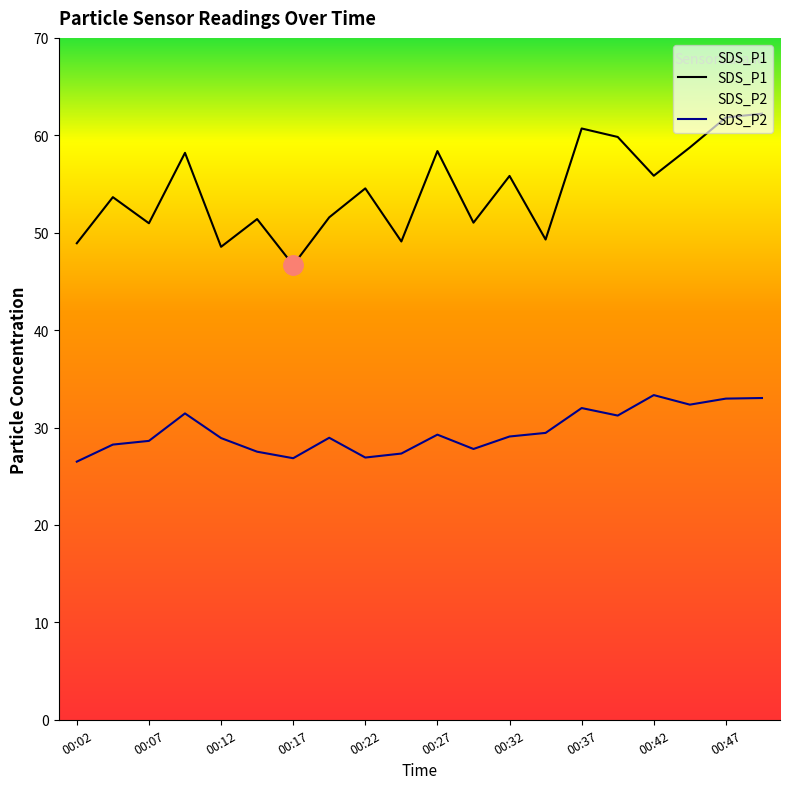

What is the greatest value displayed?

62.2